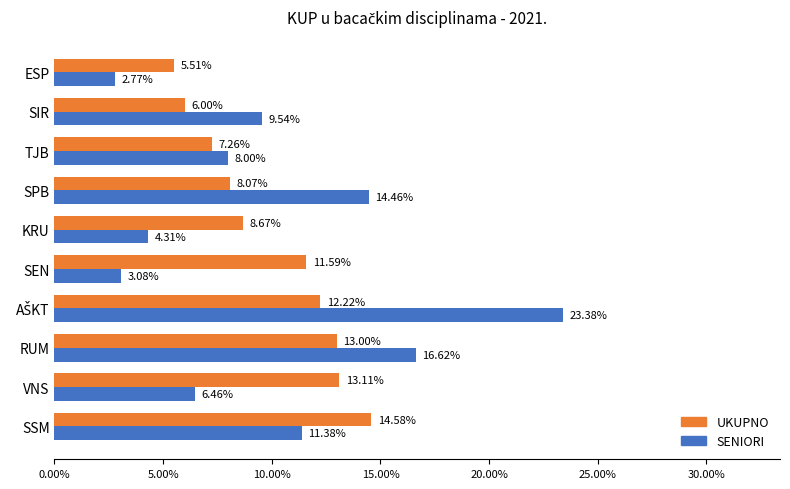

Which category has the lowest value in the UKUPNO series?

ESP